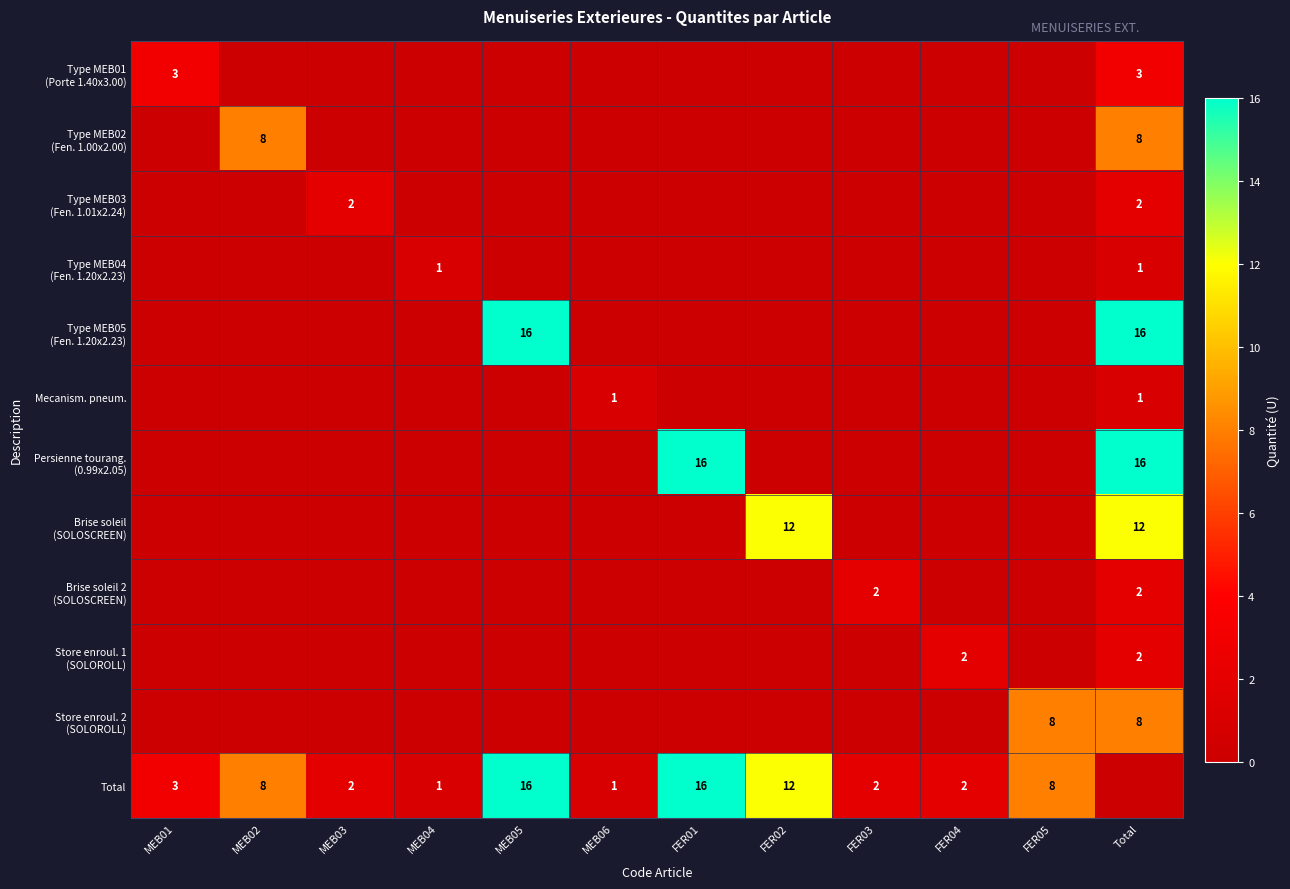

The value of Type MEB04 (Fen. 1.20x2.23) at MEB05 is 0. True or false?

True